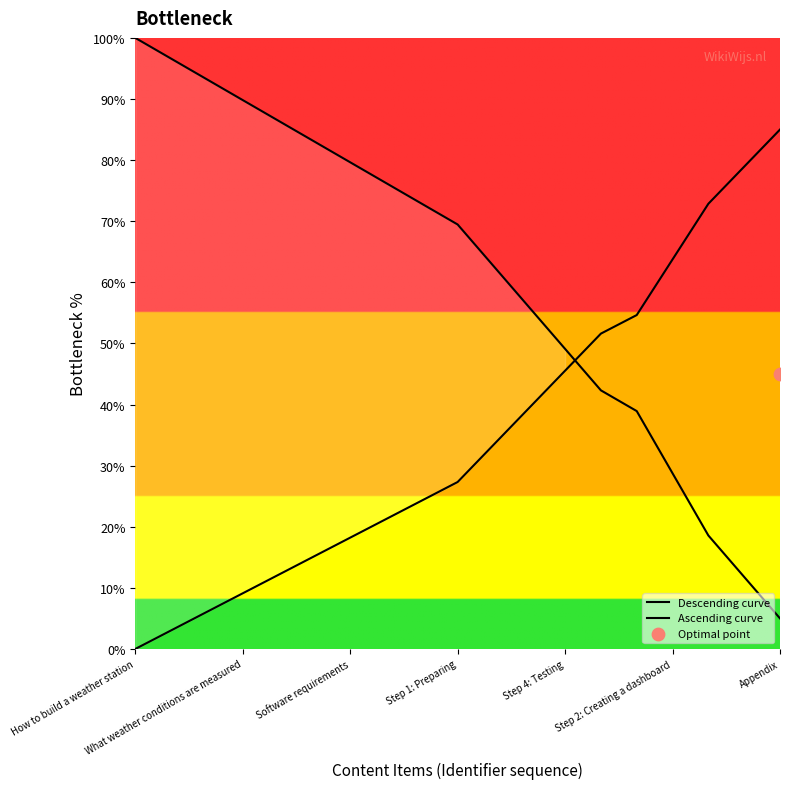

Which series has the largest total across all categories?

Descending curve